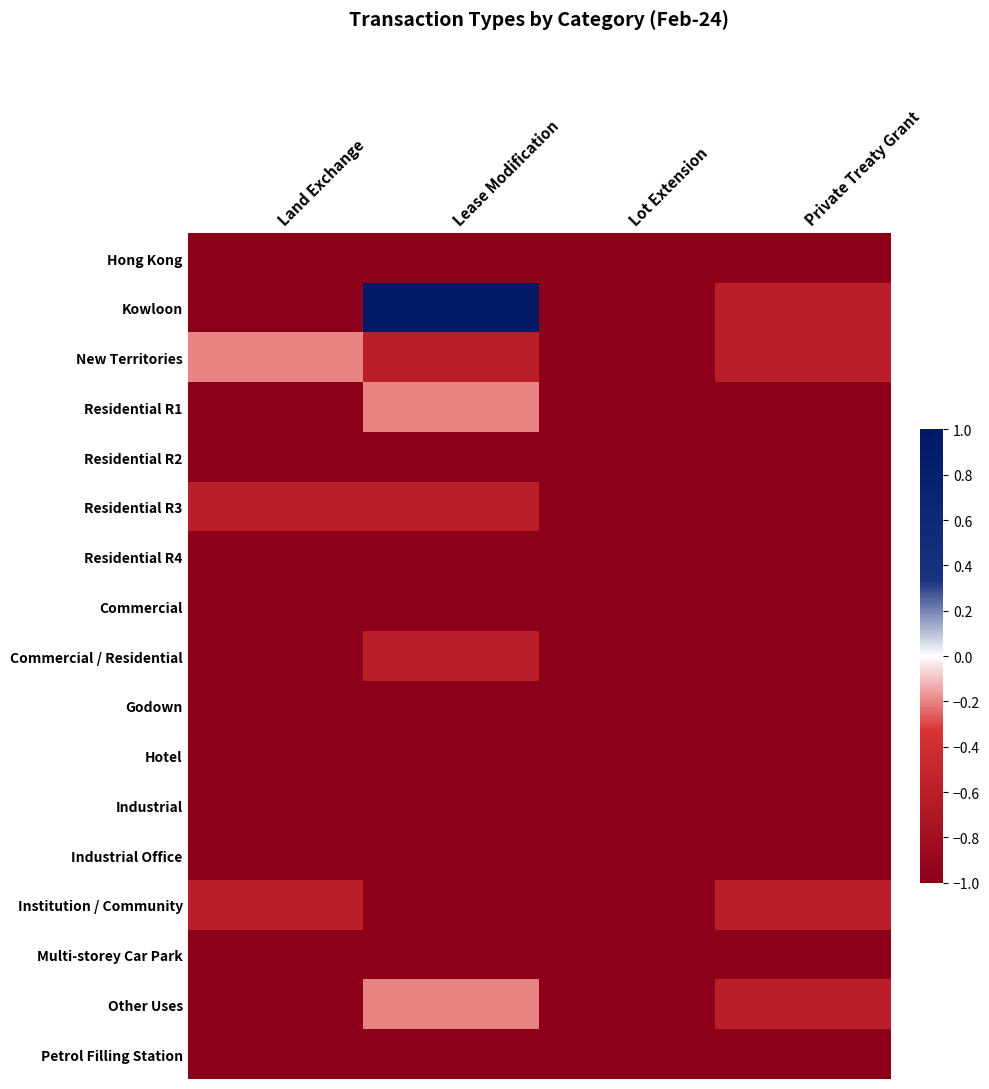

Reading right to left, transcribe all the data shown in this chart.

Hong Kong: Private Treaty Grant=-1.0	Lot Extension=-1.0	Lease Modification=-1.0	Land Exchange=-1.0
Kowloon: Private Treaty Grant=-0.6	Lot Extension=-1.0	Lease Modification=1.0	Land Exchange=-1.0
New Territories: Private Treaty Grant=-0.6	Lot Extension=-1.0	Lease Modification=-0.6	Land Exchange=-0.2
Residential R1: Private Treaty Grant=-1.0	Lot Extension=-1.0	Lease Modification=-0.2	Land Exchange=-1.0
Residential R2: Private Treaty Grant=-1.0	Lot Extension=-1.0	Lease Modification=-1.0	Land Exchange=-1.0
Residential R3: Private Treaty Grant=-1.0	Lot Extension=-1.0	Lease Modification=-0.6	Land Exchange=-0.6
Residential R4: Private Treaty Grant=-1.0	Lot Extension=-1.0	Lease Modification=-1.0	Land Exchange=-1.0
Commercial: Private Treaty Grant=-1.0	Lot Extension=-1.0	Lease Modification=-1.0	Land Exchange=-1.0
Commercial / Residential: Private Treaty Grant=-1.0	Lot Extension=-1.0	Lease Modification=-0.6	Land Exchange=-1.0
Godown: Private Treaty Grant=-1.0	Lot Extension=-1.0	Lease Modification=-1.0	Land Exchange=-1.0
Hotel: Private Treaty Grant=-1.0	Lot Extension=-1.0	Lease Modification=-1.0	Land Exchange=-1.0
Industrial: Private Treaty Grant=-1.0	Lot Extension=-1.0	Lease Modification=-1.0	Land Exchange=-1.0
Industrial Office: Private Treaty Grant=-1.0	Lot Extension=-1.0	Lease Modification=-1.0	Land Exchange=-1.0
Institution / Community: Private Treaty Grant=-0.6	Lot Extension=-1.0	Lease Modification=-1.0	Land Exchange=-0.6
Multi-storey Car Park: Private Treaty Grant=-1.0	Lot Extension=-1.0	Lease Modification=-1.0	Land Exchange=-1.0
Other Uses: Private Treaty Grant=-0.6	Lot Extension=-1.0	Lease Modification=-0.2	Land Exchange=-1.0
Petrol Filling Station: Private Treaty Grant=-1.0	Lot Extension=-1.0	Lease Modification=-1.0	Land Exchange=-1.0